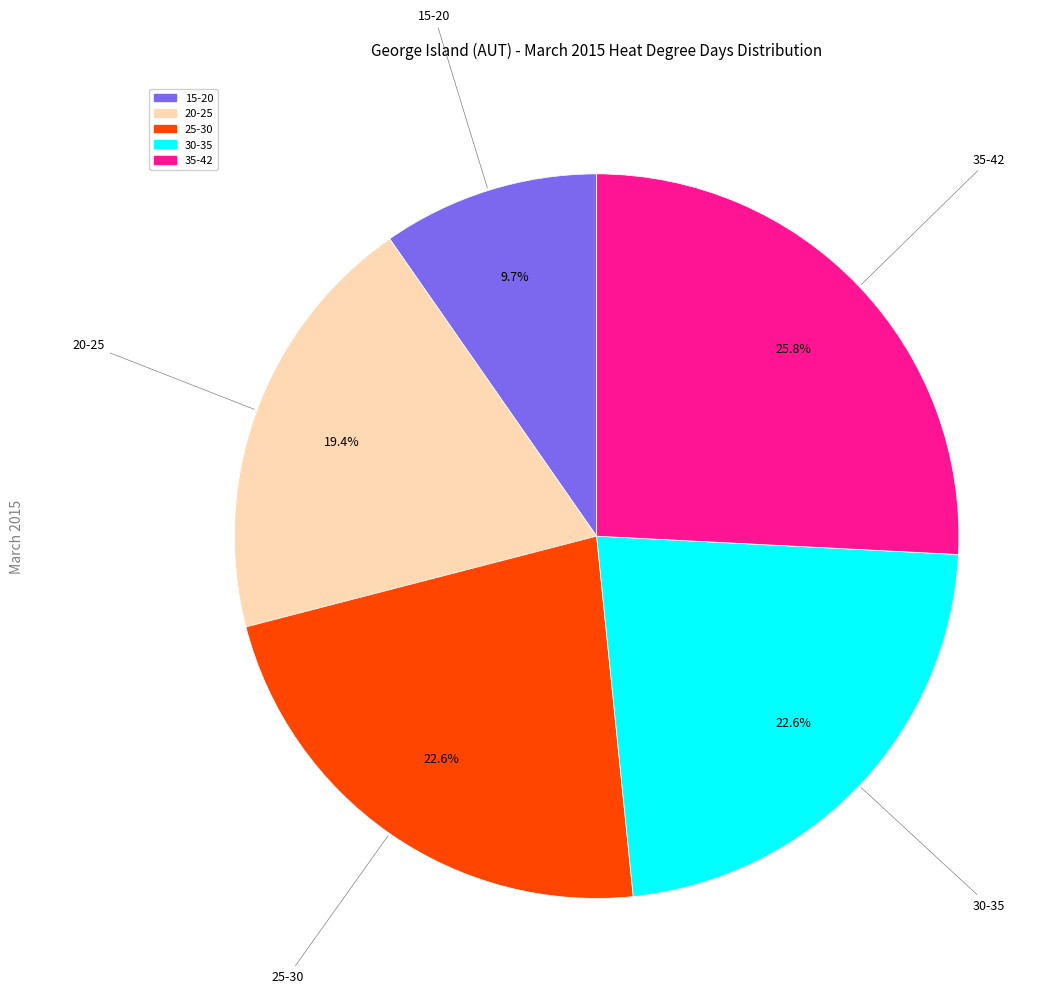

Does any single category account for the majority?

No